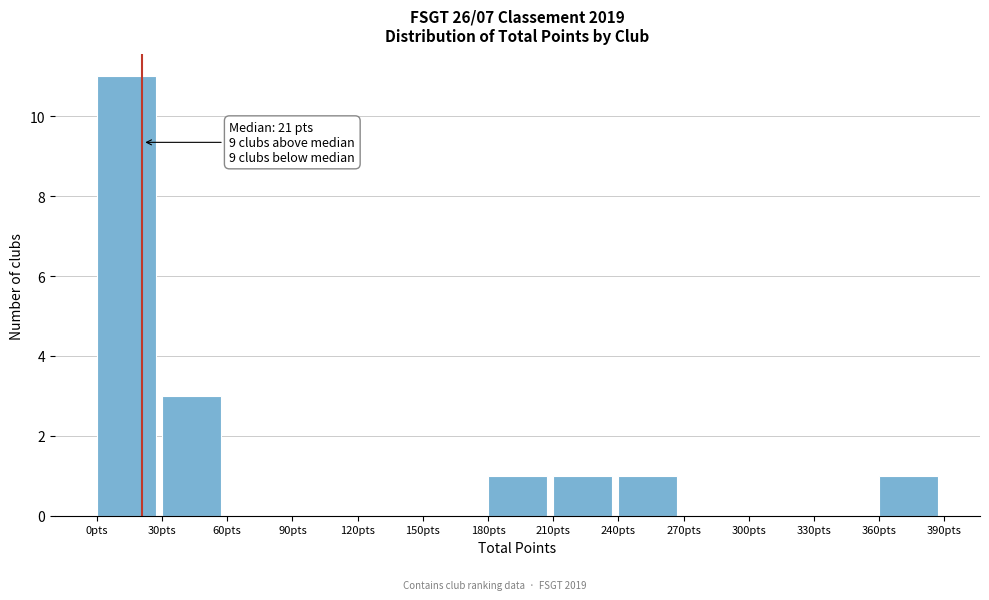

Which range on the x-axis has the tallest bar?

0 to 30